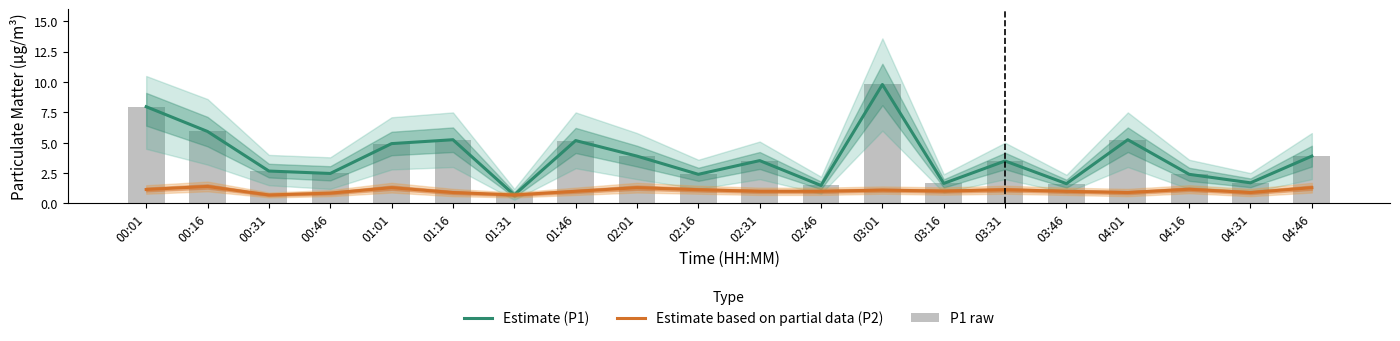

What is the minimum value shown in the chart?

0.7